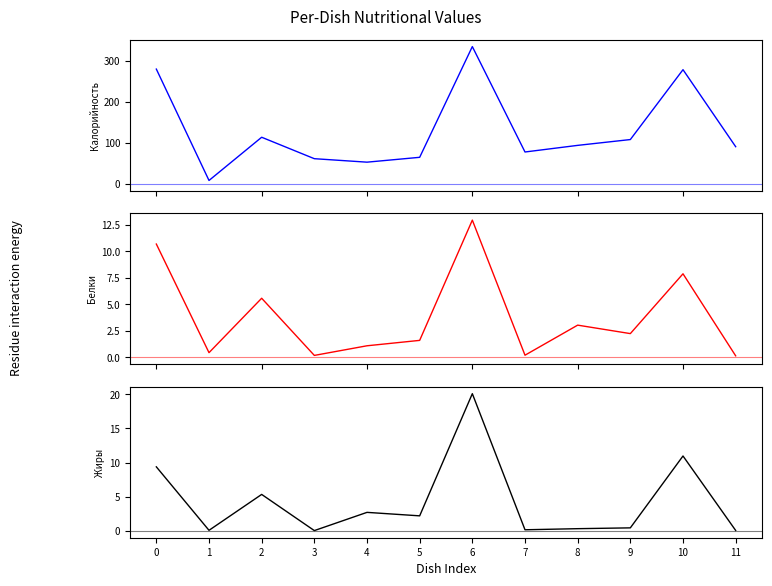

Does the chart have visible grid lines?

No